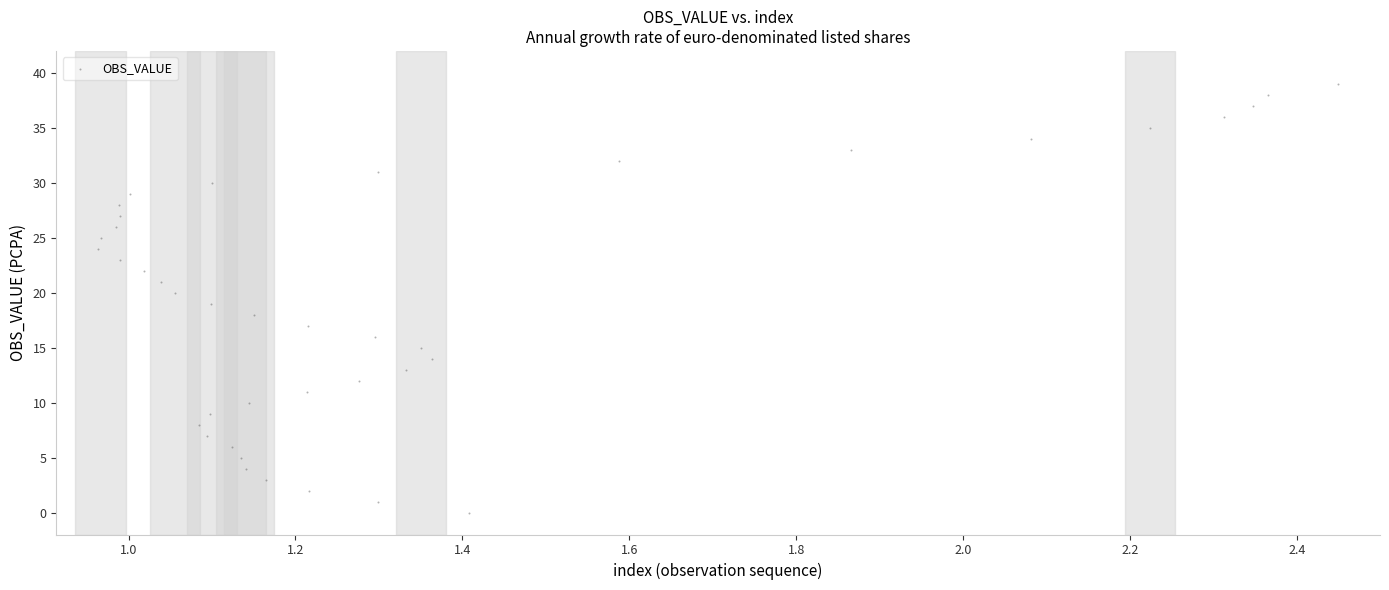

What is the range of Y values (max minus min)?

39